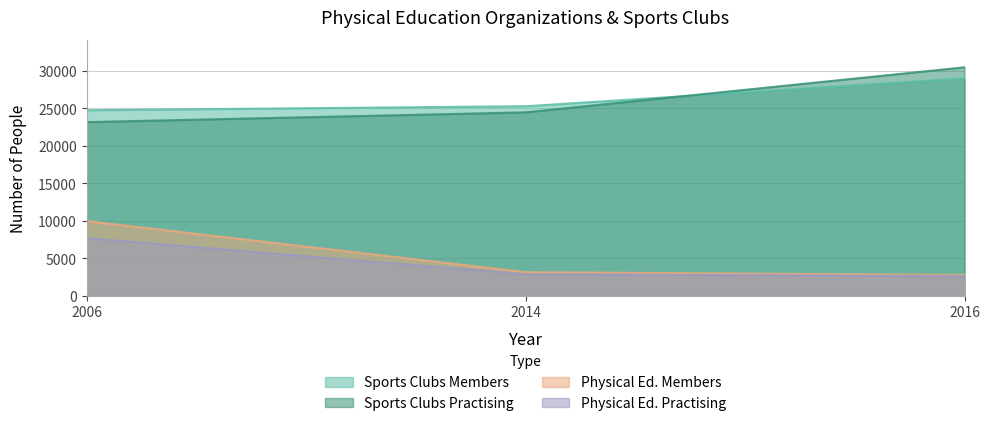

Reading left to right, list all the values displayed in this chart.

Sports Clubs Members: 2006=24750	2014=25282	2016=29003
Sports Clubs Practising: 2006=23169	2014=24470	2016=30474
Physical Ed. Members: 2006=9986	2014=3174	2016=2798
Physical Ed. Practising: 2006=7718	2014=2894	2016=2649